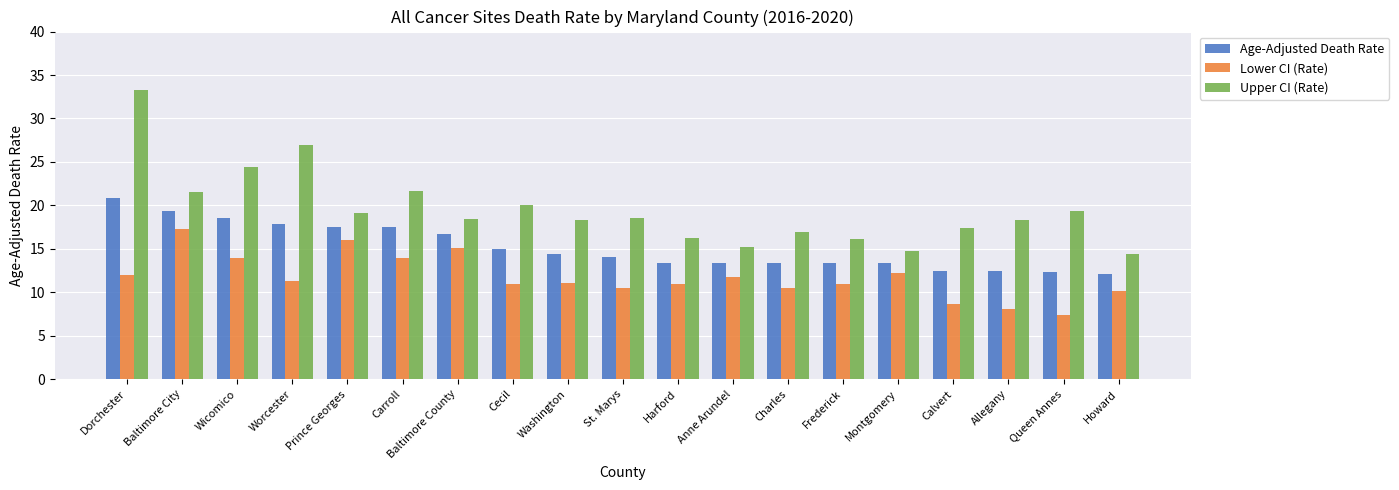

At which label does Upper CI (Rate) first exceed 18?

Dorchester